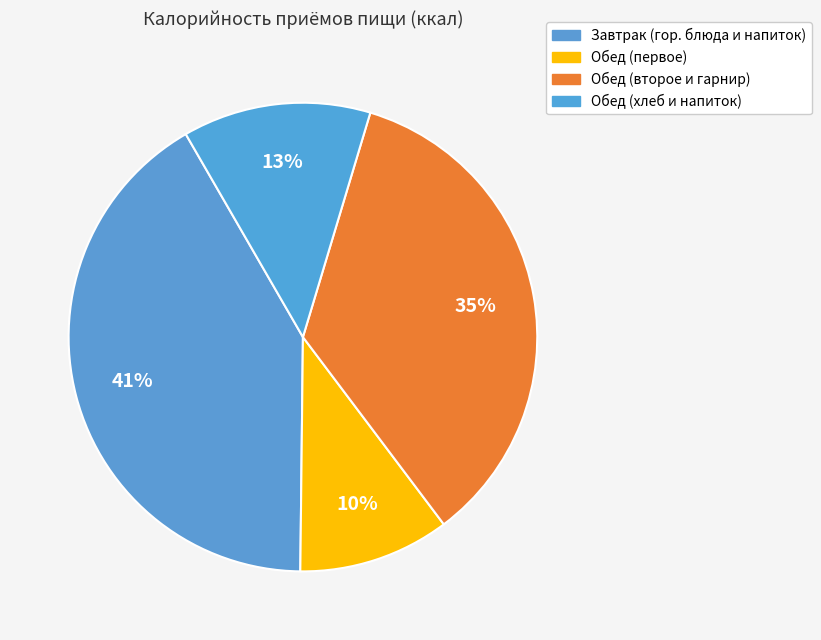

Count the number of slices in the pie.

4